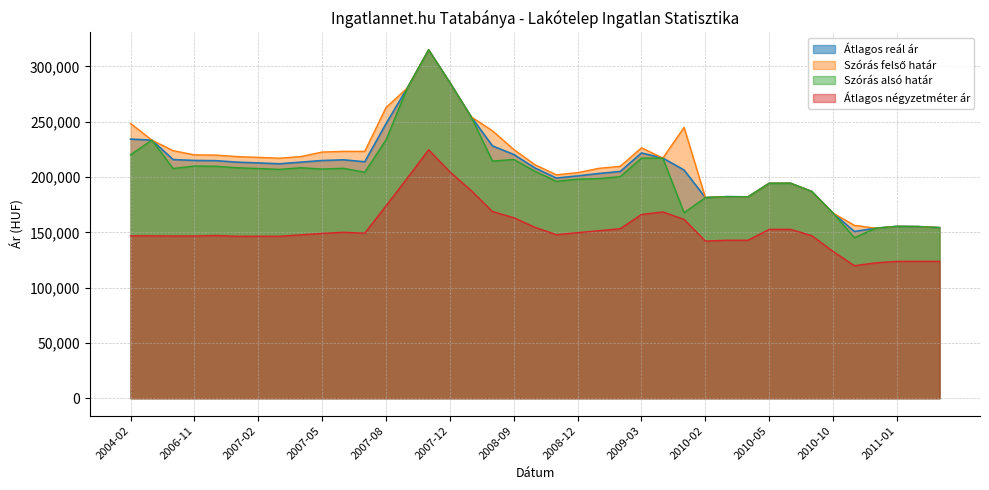

What is the sum of the Átlagos reál ár values at 2010-02 and 2007-07?

395163